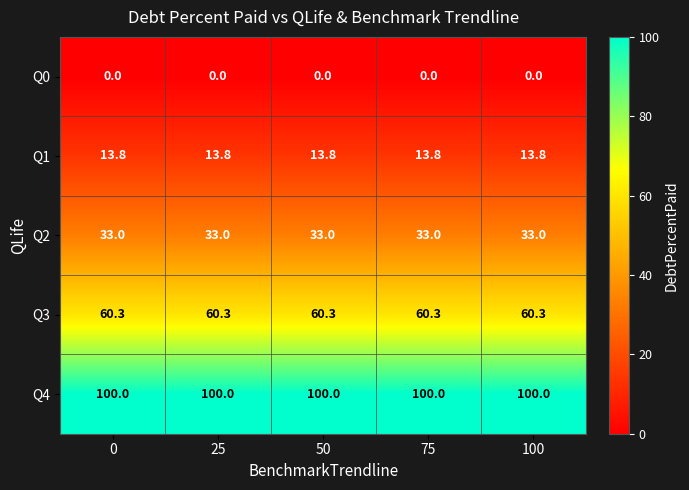

What is the maximum value shown in the chart?

100.0